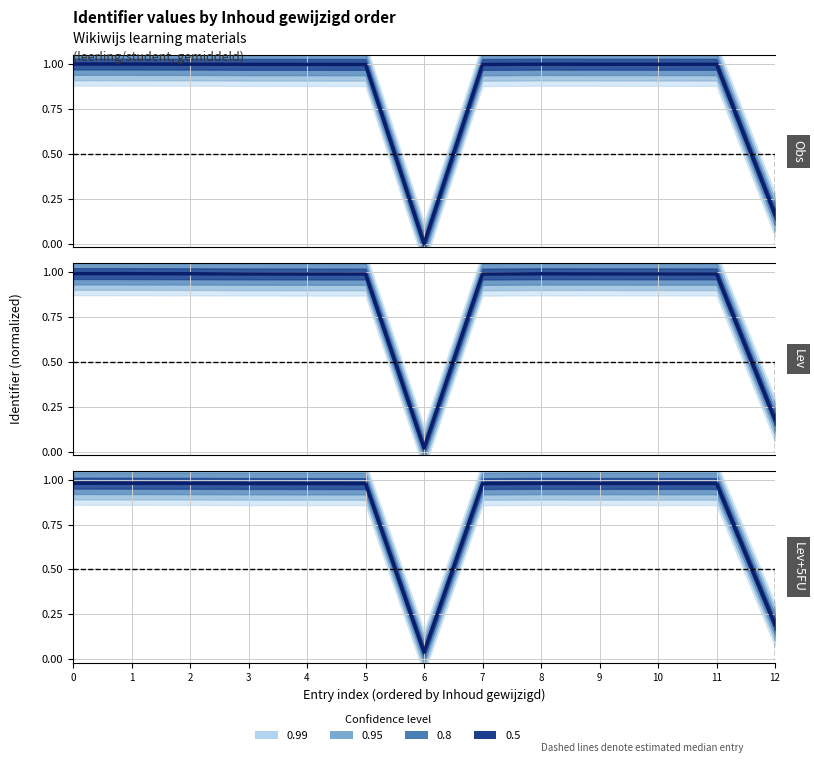

List the labels in order of value, largest first.

0, 1, 2, 8, 9, 10, 11, 3, 4, 5, 7, 12, 6